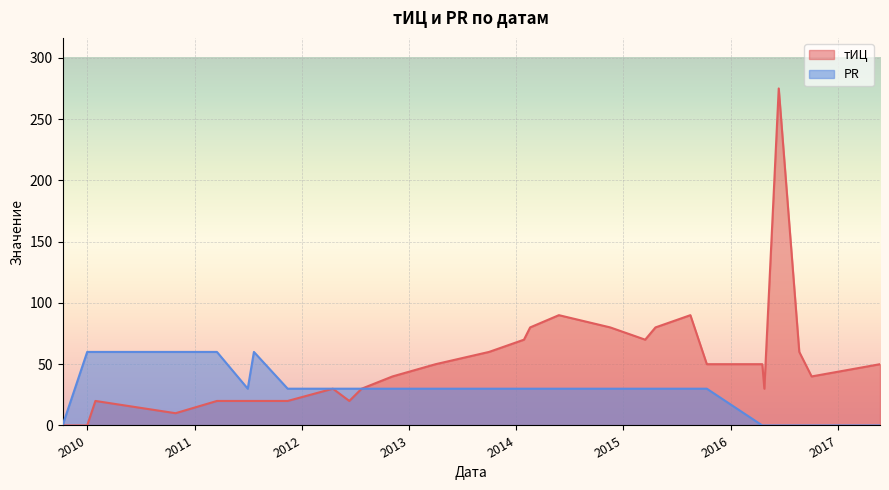

How many lines are shown in the chart?

2